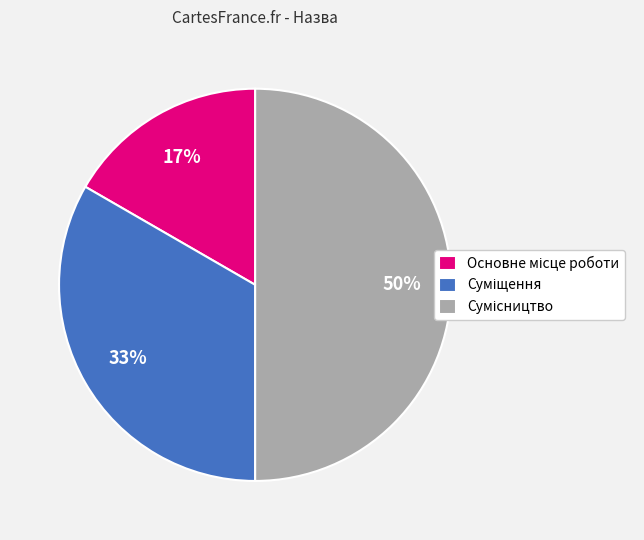

To the nearest percent, what is the difference between the largest and smallest slice percentages?

33%